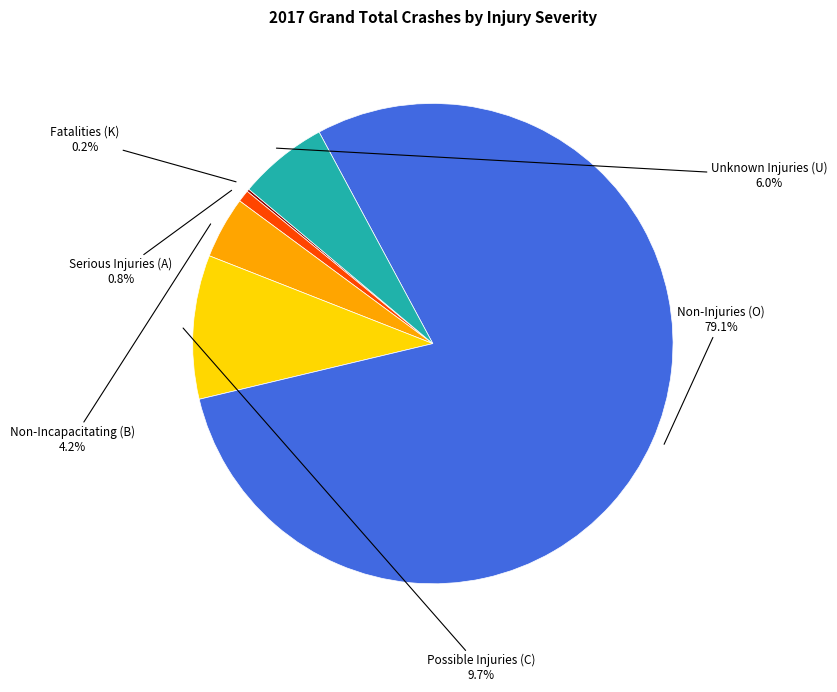

Does any single category account for the majority?

Yes